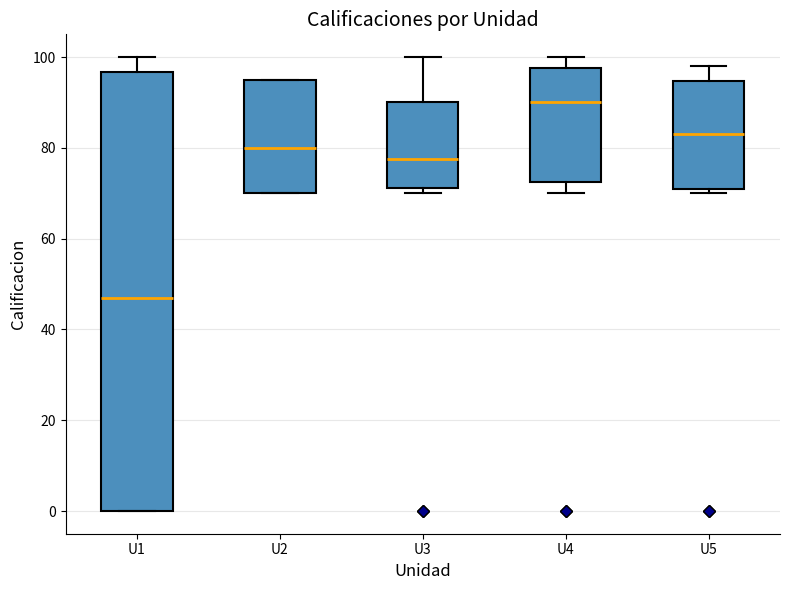

Comparing the boxes themselves (not the whiskers), which one is the tallest?

U1